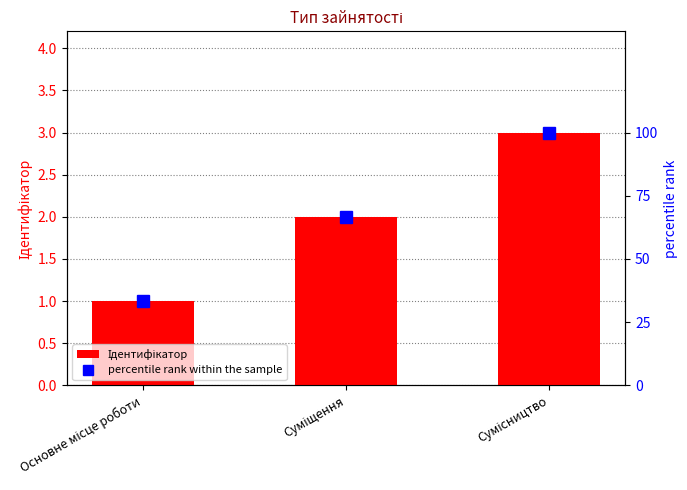

Which has a higher value, Суміщення or Сумісництво?

Сумісництво